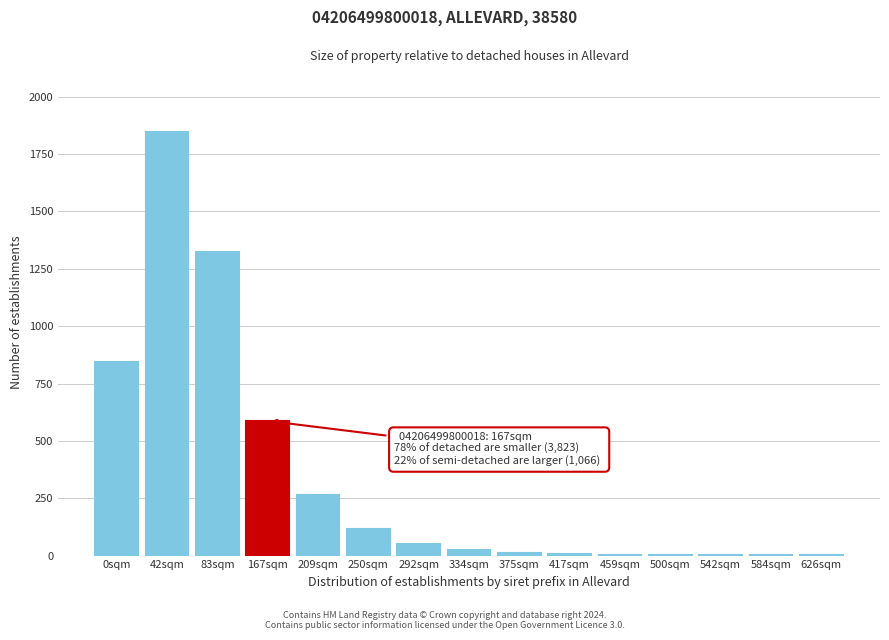

What is the greatest value displayed?

1847